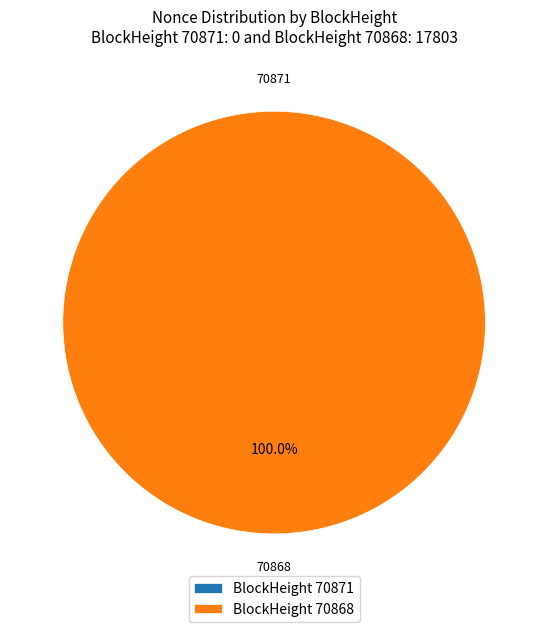

What is the smallest slice in the pie chart?

70871